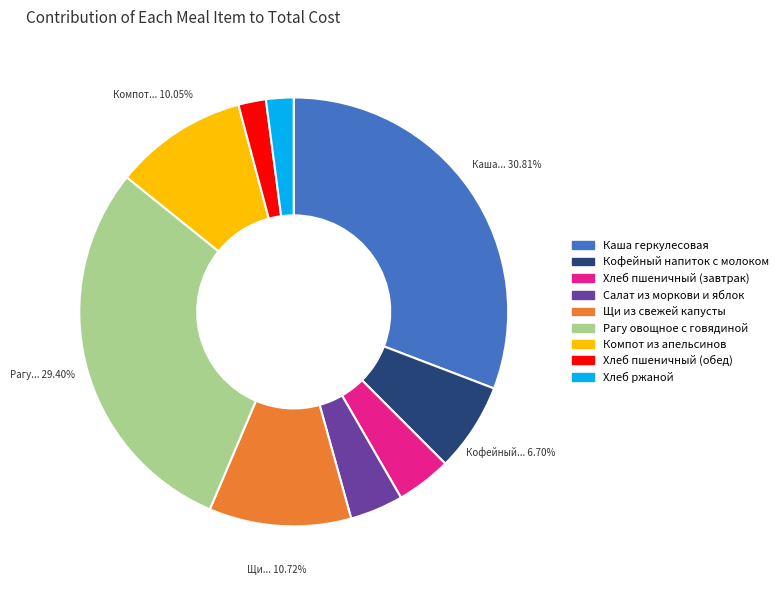

The Хлеб пшеничный (обед) slice represents 2% of the pie. True or false?

True